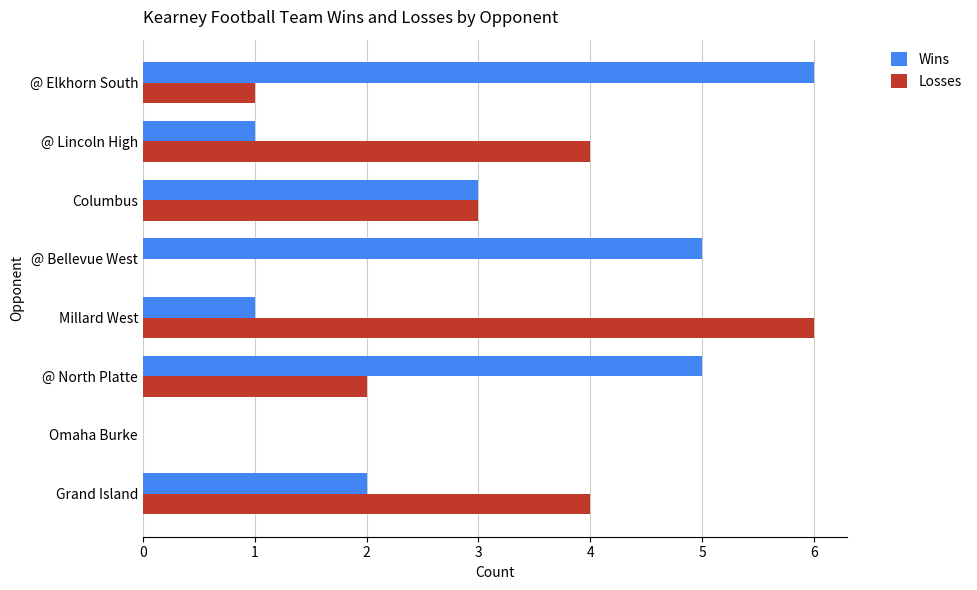

True or false: Losses has a value of 2 at Columbus.

False